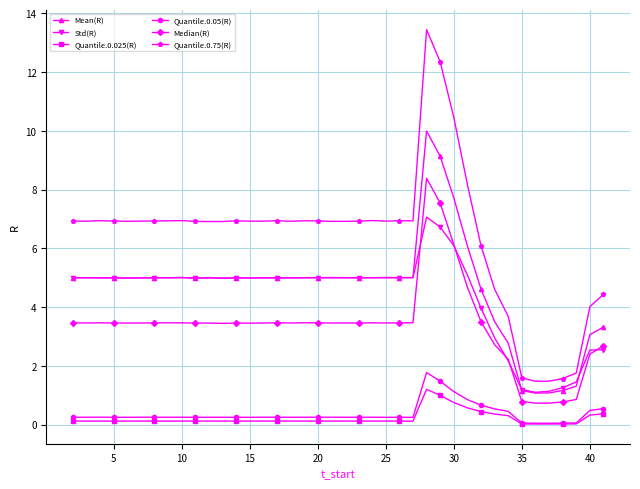

Which series has the largest total across all categories?

Quantile.0.75(R)